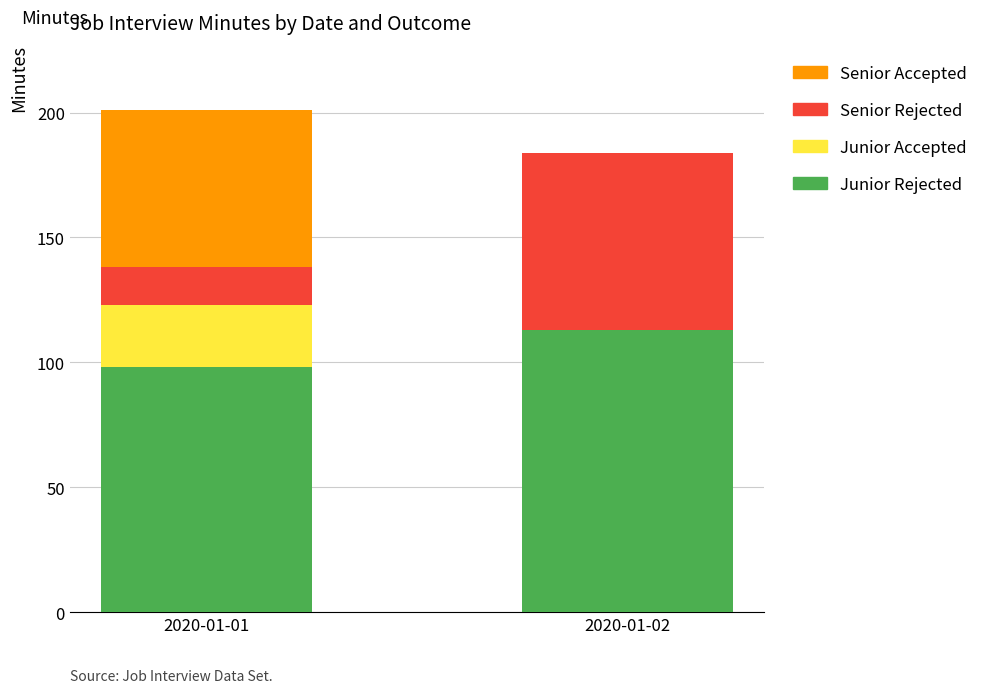

What are all the series names shown in the legend?

Senior Accepted, Senior Rejected, Junior Accepted, Junior Rejected